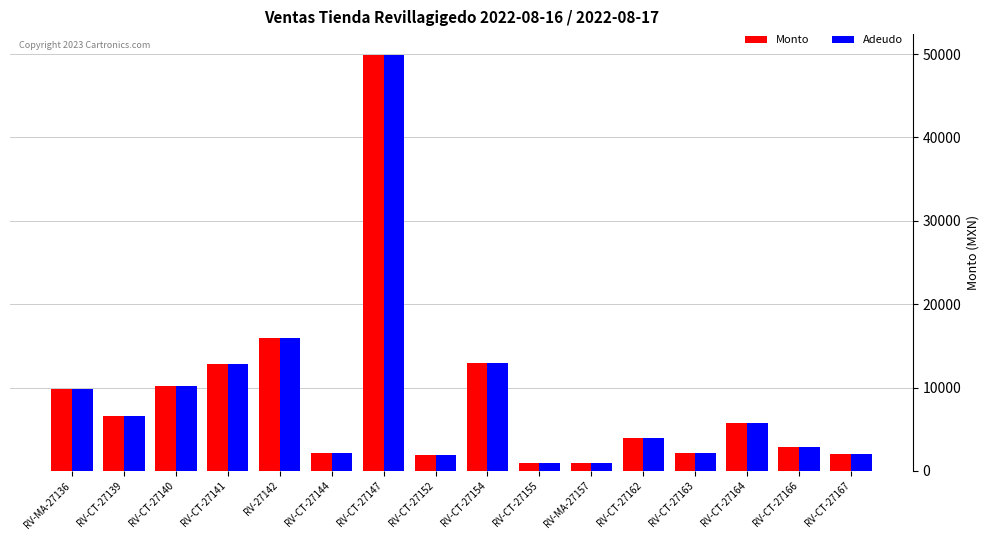

What is the difference between the Monto values at RV-MA-27157 and RV-CT-27163?

1210